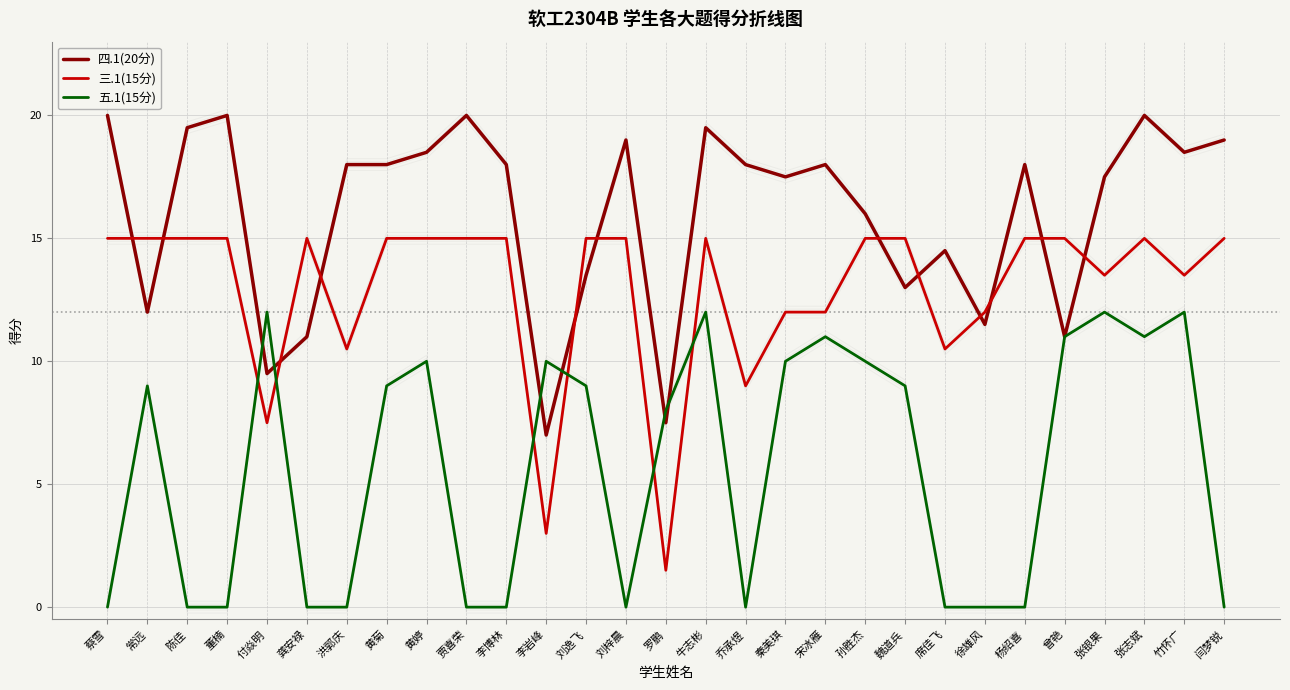

Where is the first local minimum for 三.1(15分)?

付焱明